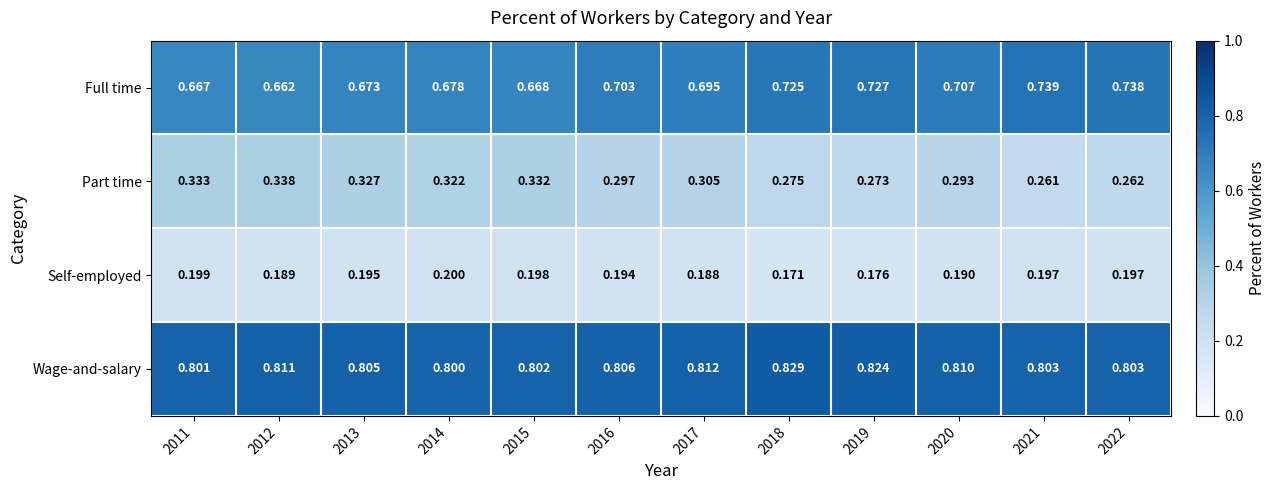

Rank the series at 2020 from lowest to highest value.

Self-employed, Part time, Full time, Wage-and-salary